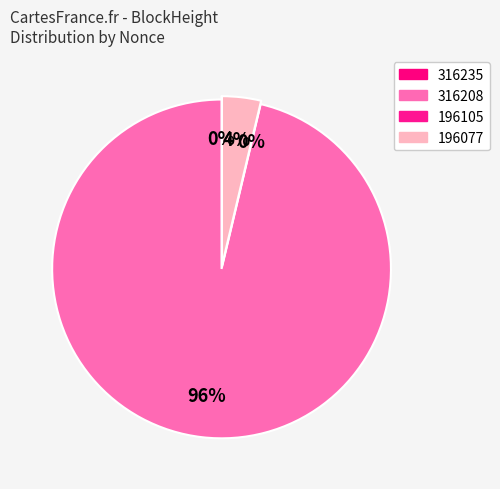

How many slices are in this pie chart?

4